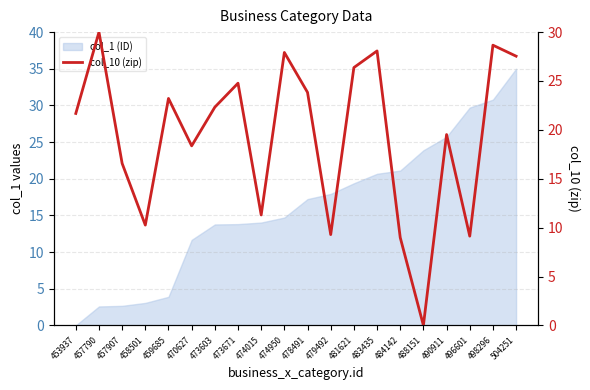

Approximately how many times larger is the value at 453937 compared to 474950?

0.8